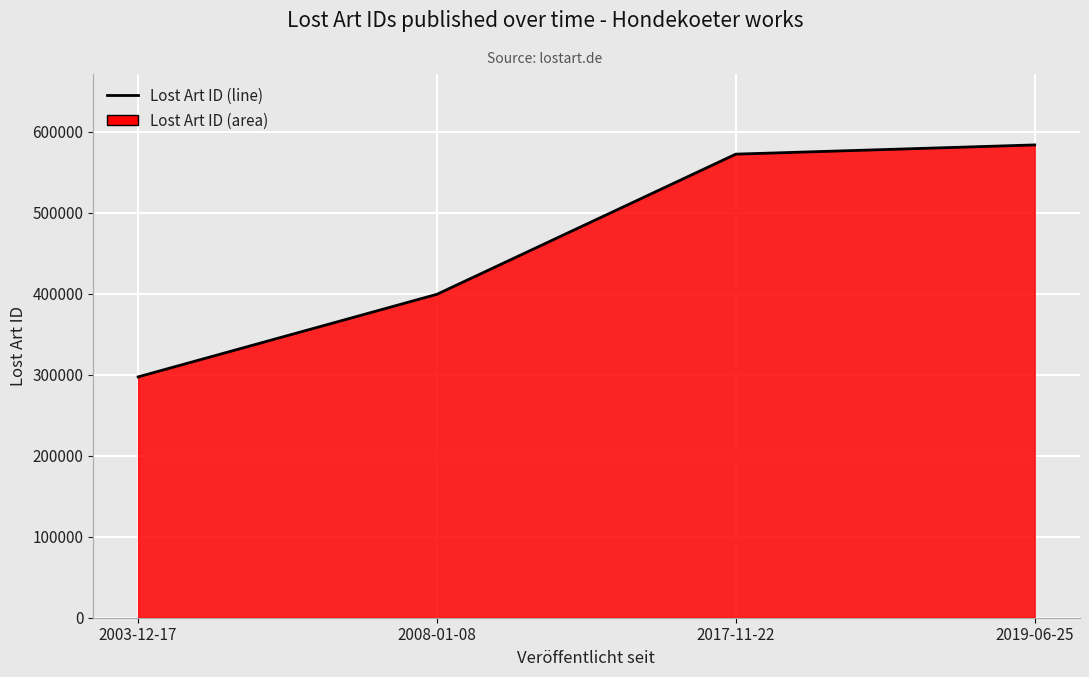

Reading left to right, extract all data points from this chart.

2003-12-17=297289	2008-01-08=399248	2017-11-22=572232	2019-06-25=583609